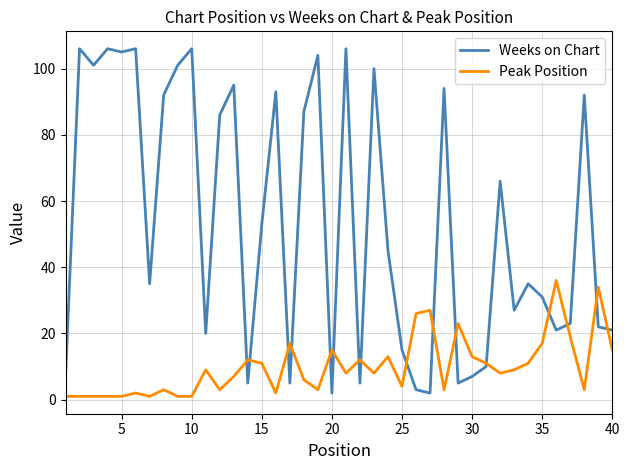

Which series has the largest total across all categories?

Weeks on Chart